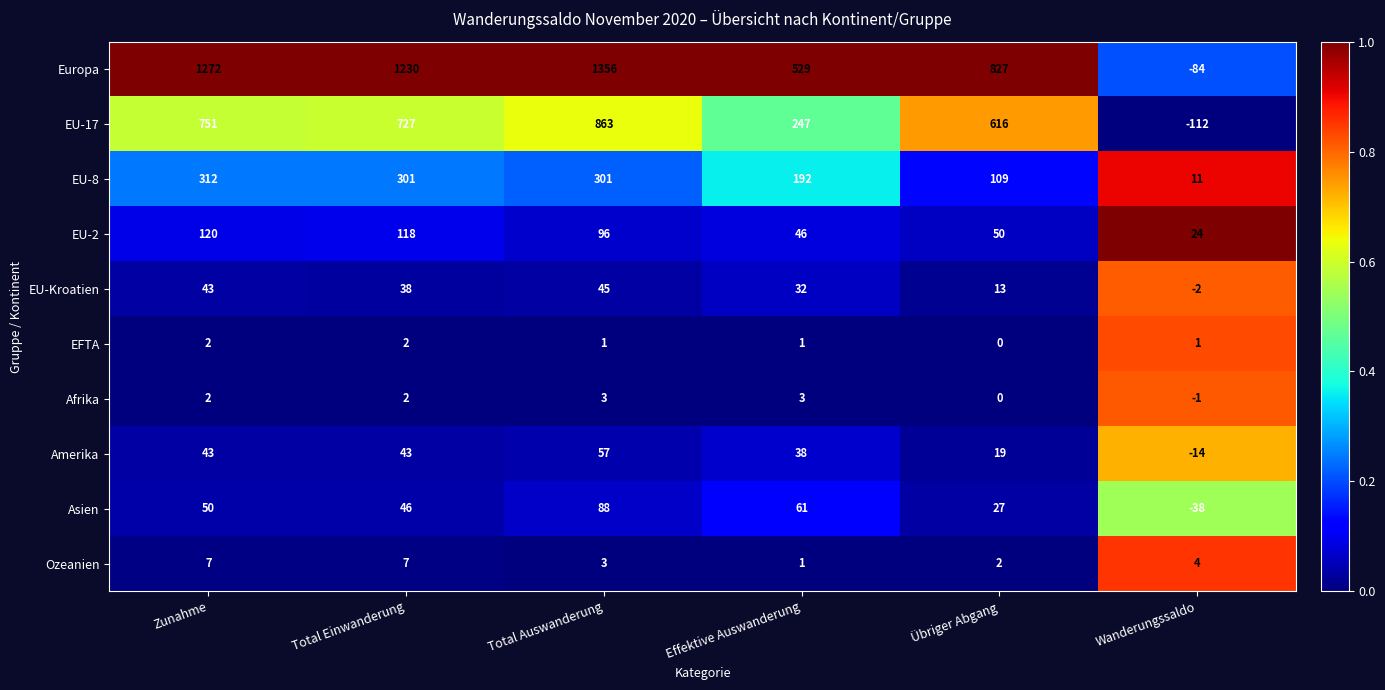

At how many categories does at least one series exceed 0?

6